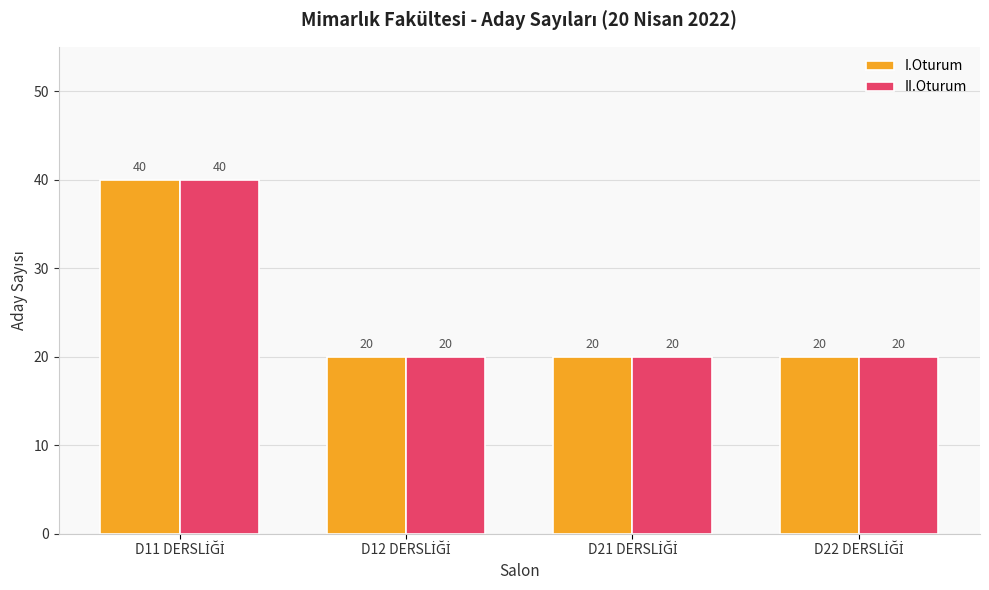

What is the difference between the maximum and second lowest values in the II.Oturum series?

20